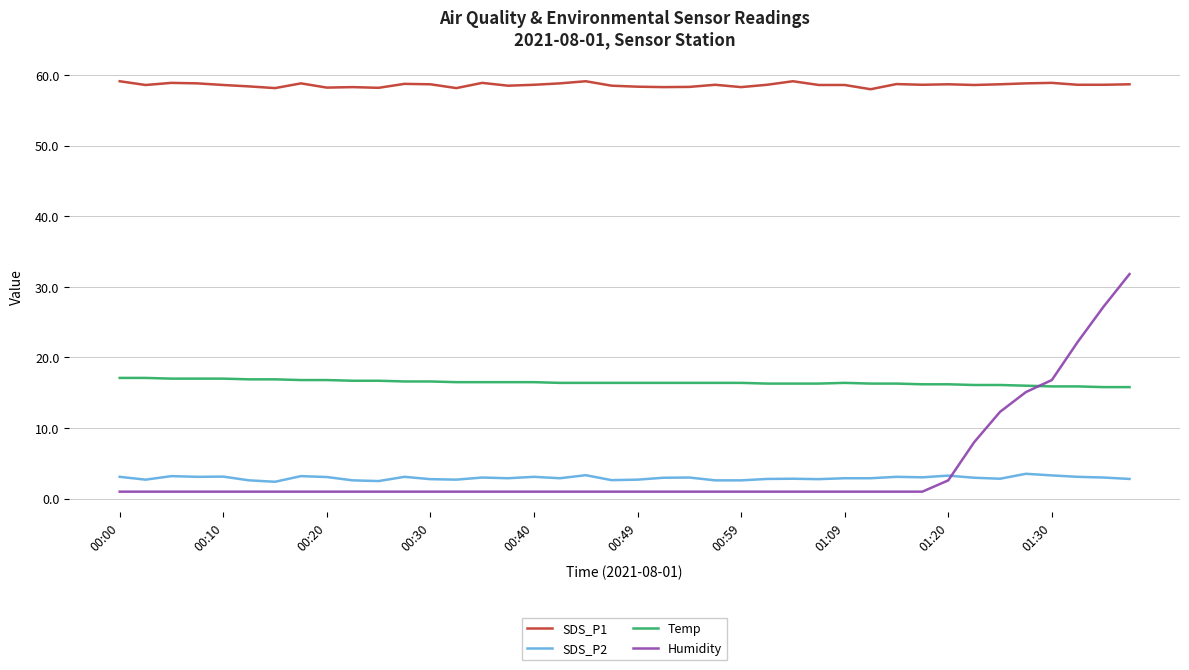

What is the maximum value for SDS_P1?

59.1